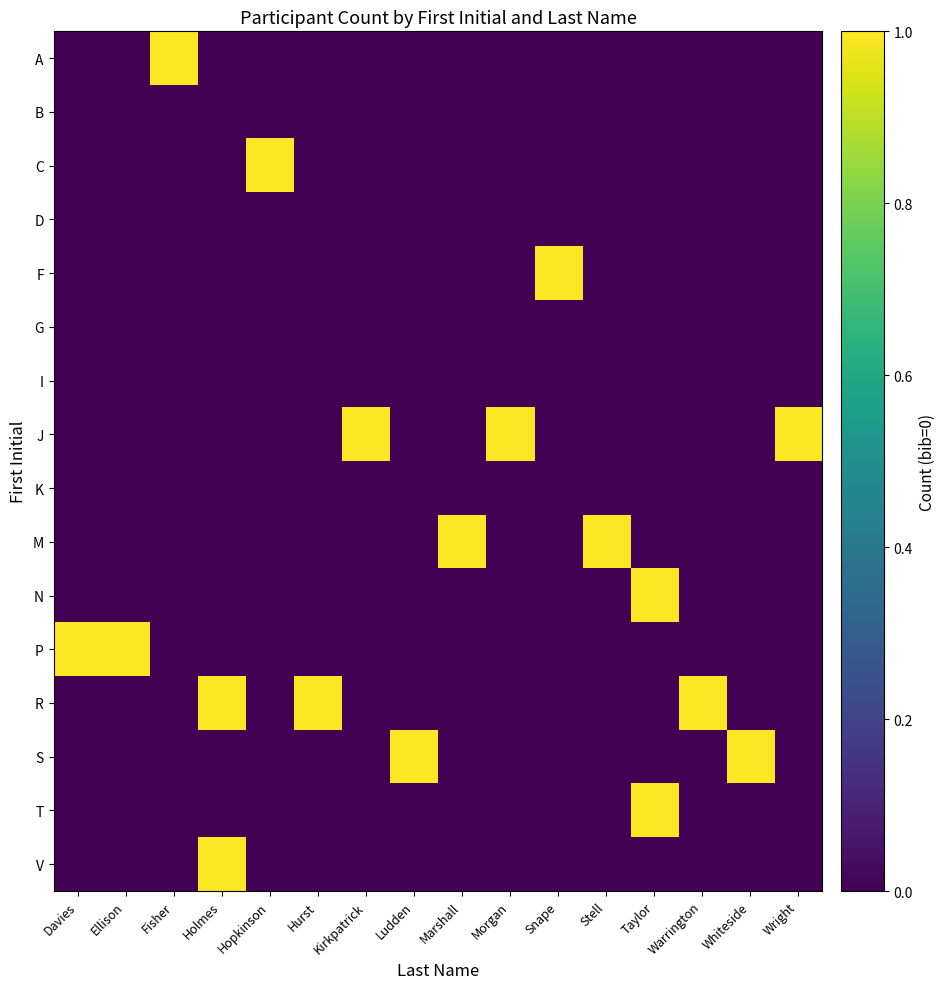

Reading left to right, list all the values displayed in this chart.

A: Davies=0	Ellison=0	Fisher=1	Holmes=0	Hopkinson=0	Hurst=0	Kirkpatrick=0	Ludden=0	Marshall=0	Morgan=0	Snape=0	Stell=0	Taylor=0	Warrington=0	Whiteside=0	Wright=0
B: Davies=0	Ellison=0	Fisher=0	Holmes=0	Hopkinson=0	Hurst=0	Kirkpatrick=0	Ludden=0	Marshall=0	Morgan=0	Snape=0	Stell=0	Taylor=0	Warrington=0	Whiteside=0	Wright=0
C: Davies=0	Ellison=0	Fisher=0	Holmes=0	Hopkinson=1	Hurst=0	Kirkpatrick=0	Ludden=0	Marshall=0	Morgan=0	Snape=0	Stell=0	Taylor=0	Warrington=0	Whiteside=0	Wright=0
D: Davies=0	Ellison=0	Fisher=0	Holmes=0	Hopkinson=0	Hurst=0	Kirkpatrick=0	Ludden=0	Marshall=0	Morgan=0	Snape=0	Stell=0	Taylor=0	Warrington=0	Whiteside=0	Wright=0
F: Davies=0	Ellison=0	Fisher=0	Holmes=0	Hopkinson=0	Hurst=0	Kirkpatrick=0	Ludden=0	Marshall=0	Morgan=0	Snape=1	Stell=0	Taylor=0	Warrington=0	Whiteside=0	Wright=0
G: Davies=0	Ellison=0	Fisher=0	Holmes=0	Hopkinson=0	Hurst=0	Kirkpatrick=0	Ludden=0	Marshall=0	Morgan=0	Snape=0	Stell=0	Taylor=0	Warrington=0	Whiteside=0	Wright=0
I: Davies=0	Ellison=0	Fisher=0	Holmes=0	Hopkinson=0	Hurst=0	Kirkpatrick=0	Ludden=0	Marshall=0	Morgan=0	Snape=0	Stell=0	Taylor=0	Warrington=0	Whiteside=0	Wright=0
J: Davies=0	Ellison=0	Fisher=0	Holmes=0	Hopkinson=0	Hurst=0	Kirkpatrick=1	Ludden=0	Marshall=0	Morgan=1	Snape=0	Stell=0	Taylor=0	Warrington=0	Whiteside=0	Wright=1
K: Davies=0	Ellison=0	Fisher=0	Holmes=0	Hopkinson=0	Hurst=0	Kirkpatrick=0	Ludden=0	Marshall=0	Morgan=0	Snape=0	Stell=0	Taylor=0	Warrington=0	Whiteside=0	Wright=0
M: Davies=0	Ellison=0	Fisher=0	Holmes=0	Hopkinson=0	Hurst=0	Kirkpatrick=0	Ludden=0	Marshall=1	Morgan=0	Snape=0	Stell=1	Taylor=0	Warrington=0	Whiteside=0	Wright=0
N: Davies=0	Ellison=0	Fisher=0	Holmes=0	Hopkinson=0	Hurst=0	Kirkpatrick=0	Ludden=0	Marshall=0	Morgan=0	Snape=0	Stell=0	Taylor=1	Warrington=0	Whiteside=0	Wright=0
P: Davies=1	Ellison=1	Fisher=0	Holmes=0	Hopkinson=0	Hurst=0	Kirkpatrick=0	Ludden=0	Marshall=0	Morgan=0	Snape=0	Stell=0	Taylor=0	Warrington=0	Whiteside=0	Wright=0
R: Davies=0	Ellison=0	Fisher=0	Holmes=1	Hopkinson=0	Hurst=1	Kirkpatrick=0	Ludden=0	Marshall=0	Morgan=0	Snape=0	Stell=0	Taylor=0	Warrington=1	Whiteside=0	Wright=0
S: Davies=0	Ellison=0	Fisher=0	Holmes=0	Hopkinson=0	Hurst=0	Kirkpatrick=0	Ludden=1	Marshall=0	Morgan=0	Snape=0	Stell=0	Taylor=0	Warrington=0	Whiteside=1	Wright=0
T: Davies=0	Ellison=0	Fisher=0	Holmes=0	Hopkinson=0	Hurst=0	Kirkpatrick=0	Ludden=0	Marshall=0	Morgan=0	Snape=0	Stell=0	Taylor=1	Warrington=0	Whiteside=0	Wright=0
V: Davies=0	Ellison=0	Fisher=0	Holmes=1	Hopkinson=0	Hurst=0	Kirkpatrick=0	Ludden=0	Marshall=0	Morgan=0	Snape=0	Stell=0	Taylor=0	Warrington=0	Whiteside=0	Wright=0